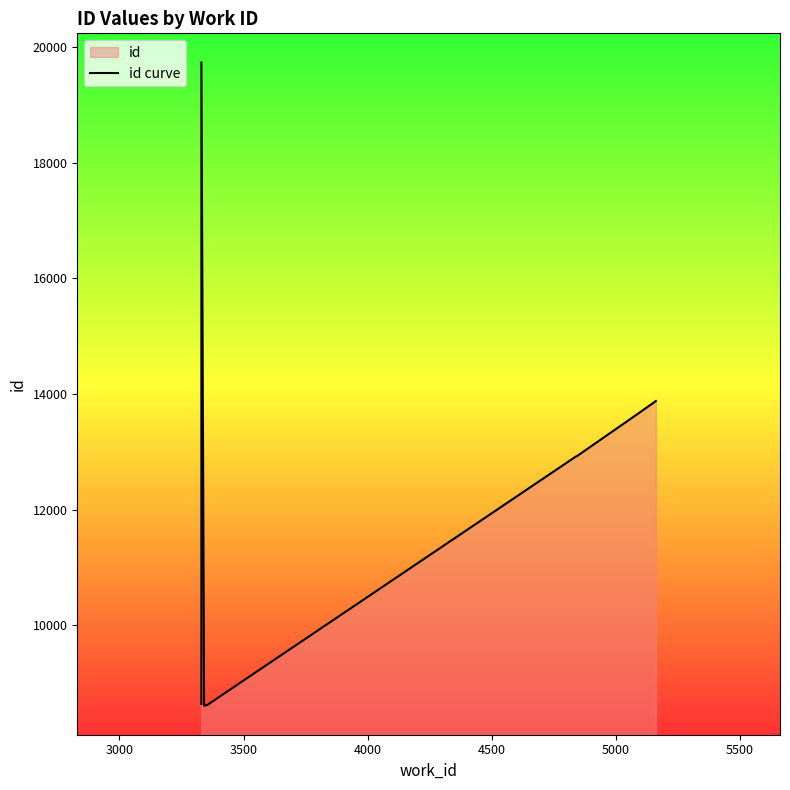

The chart shows a value of 4698 at 3000. True or false?

False